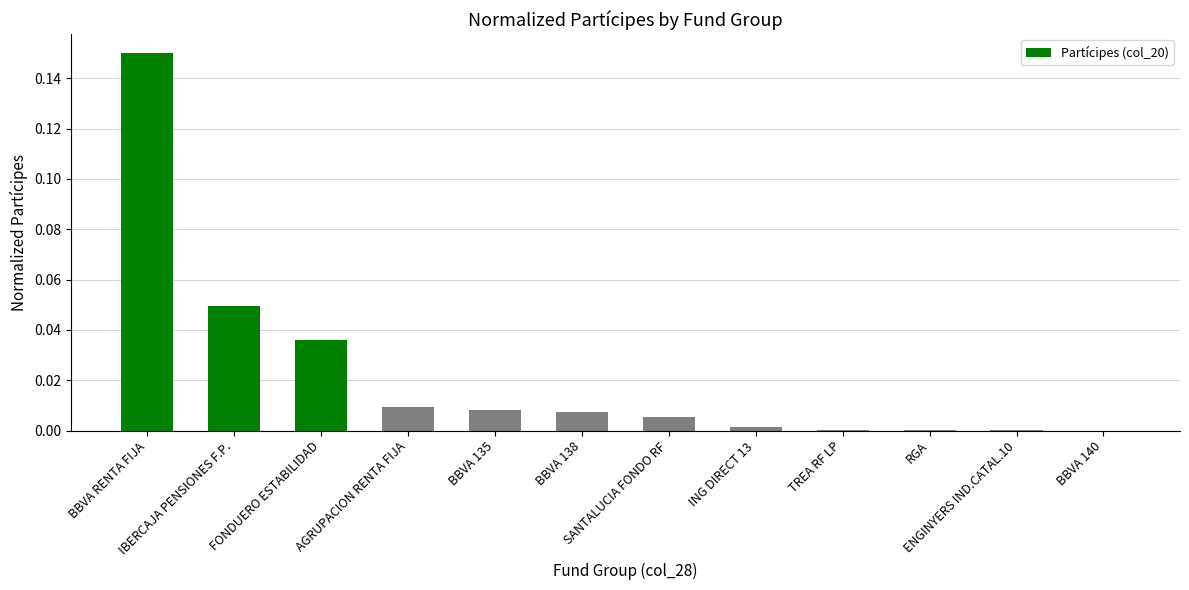

What is the sum of all values?

0.3